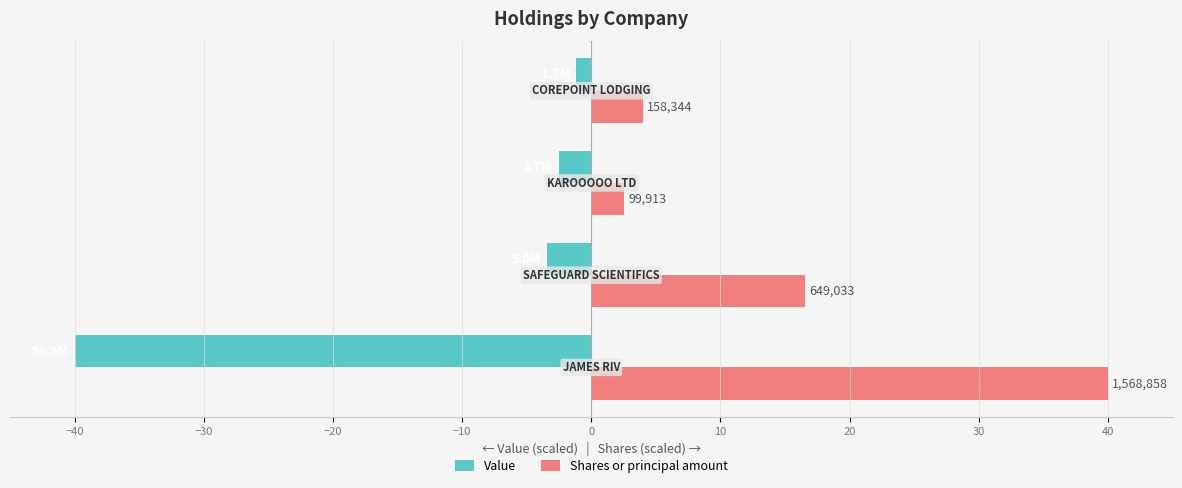

What are all the series names shown in the legend?

Value, Shares or principal amount